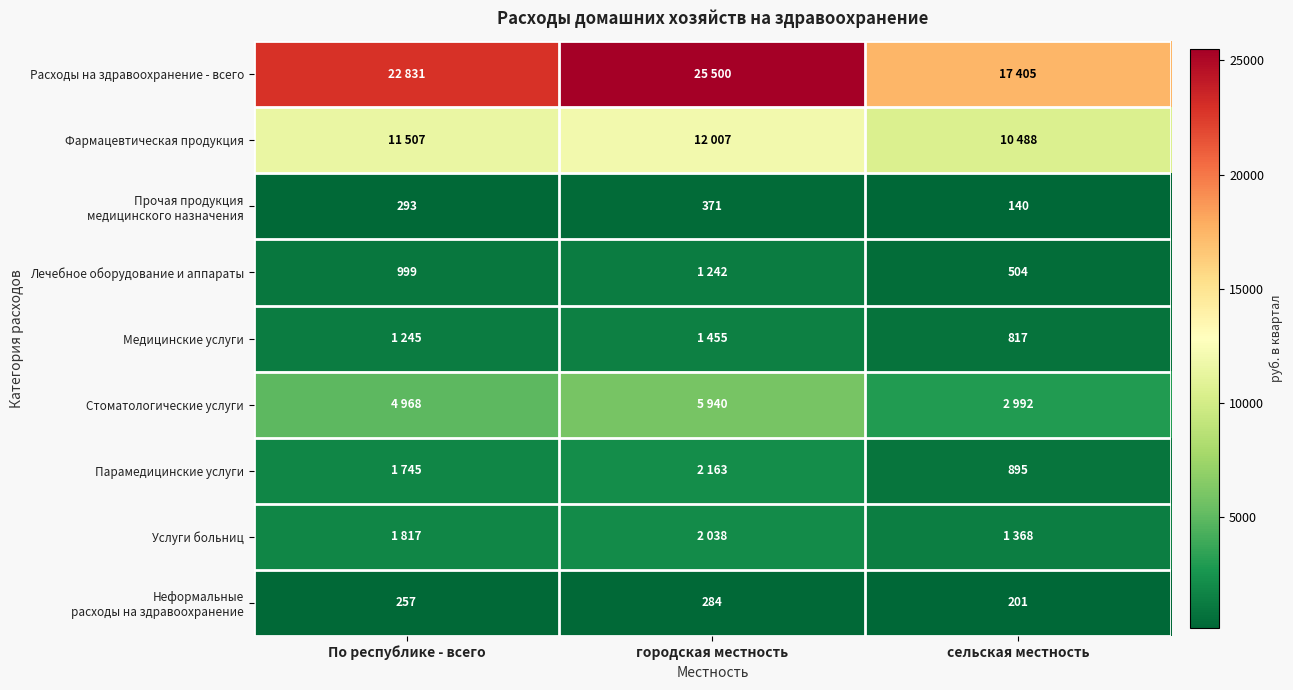

The Медицинские услуги series shows 1459 at сельская местность. True or false?

False